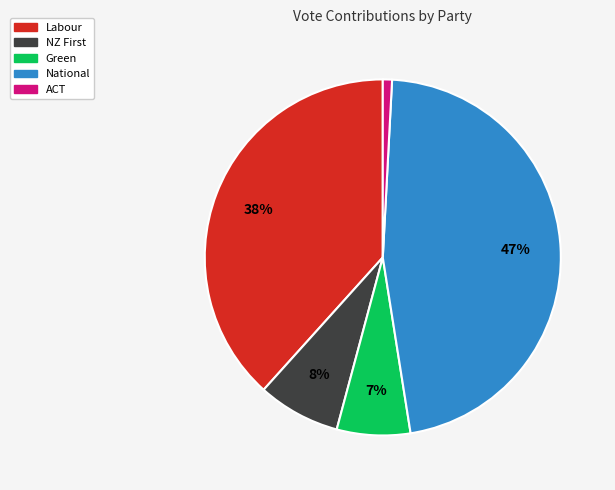

To the nearest percent, what is the difference between the largest and smallest slice percentages?

46%